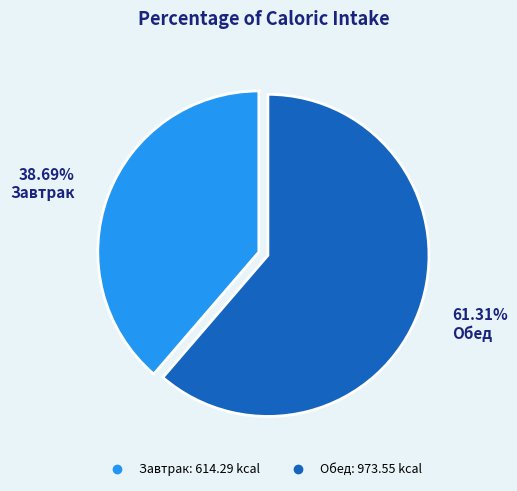

Does any single category account for the majority?

Yes